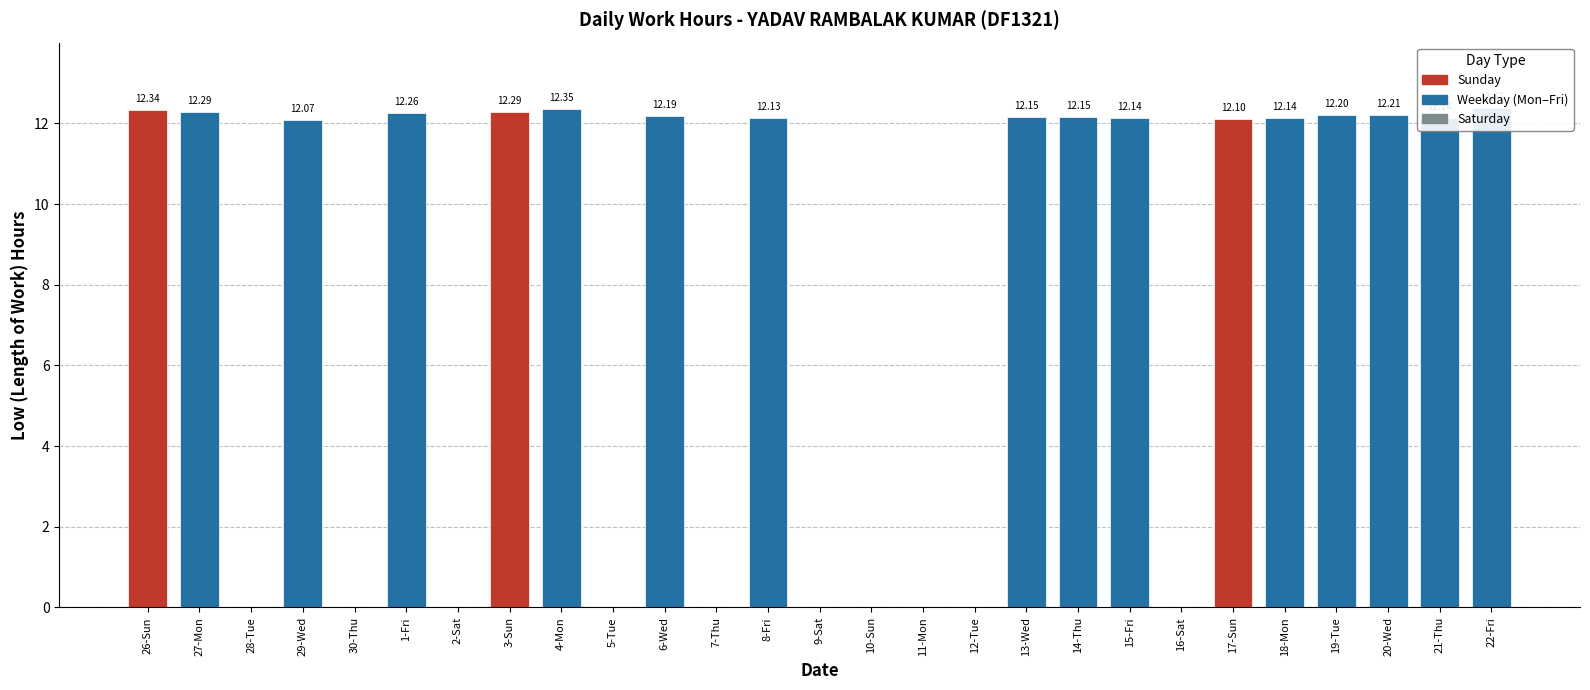

List the labels in order of value, largest first.

22-Fri, 4-Mon, 26-Sun, 27-Mon, 3-Sun, 1-Fri, 20-Wed, 19-Tue, 6-Wed, 13-Wed, 14-Thu, 15-Fri, 18-Mon, 21-Thu, 8-Fri, 17-Sun, 29-Wed, 28-Tue, 30-Thu, 2-Sat, 5-Tue, 7-Thu, 9-Sat, 10-Sun, 11-Mon, 12-Tue, 16-Sat